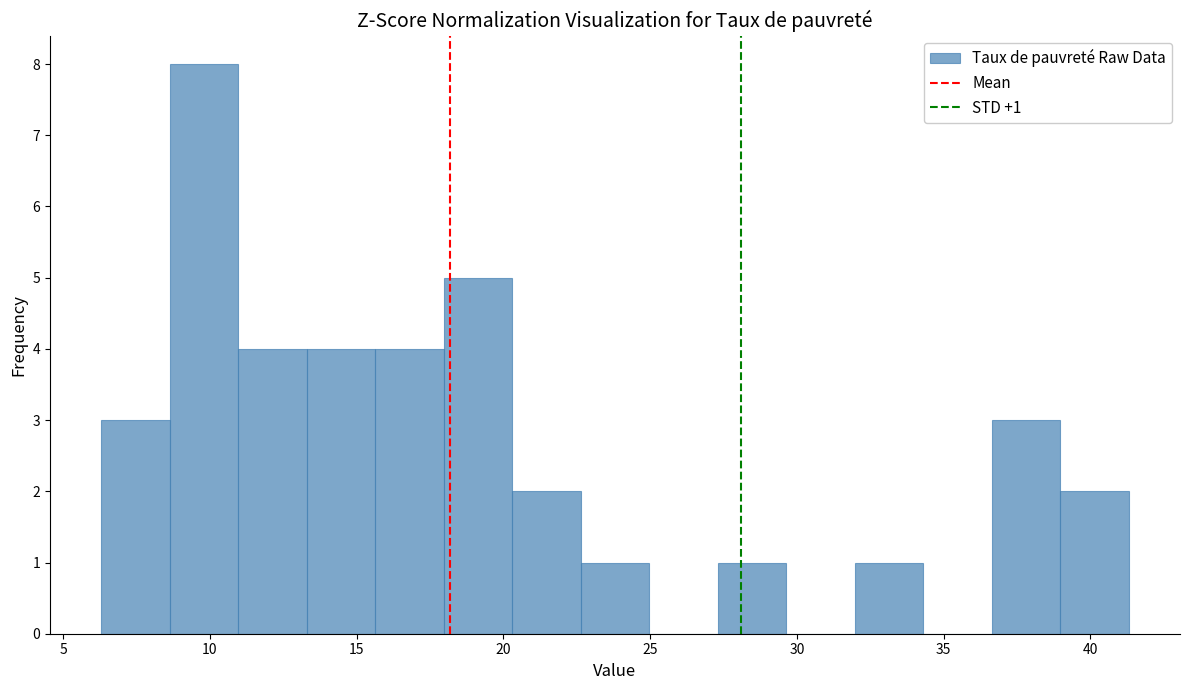

Which range on the x-axis has the tallest bar?

8.5 to 11.0